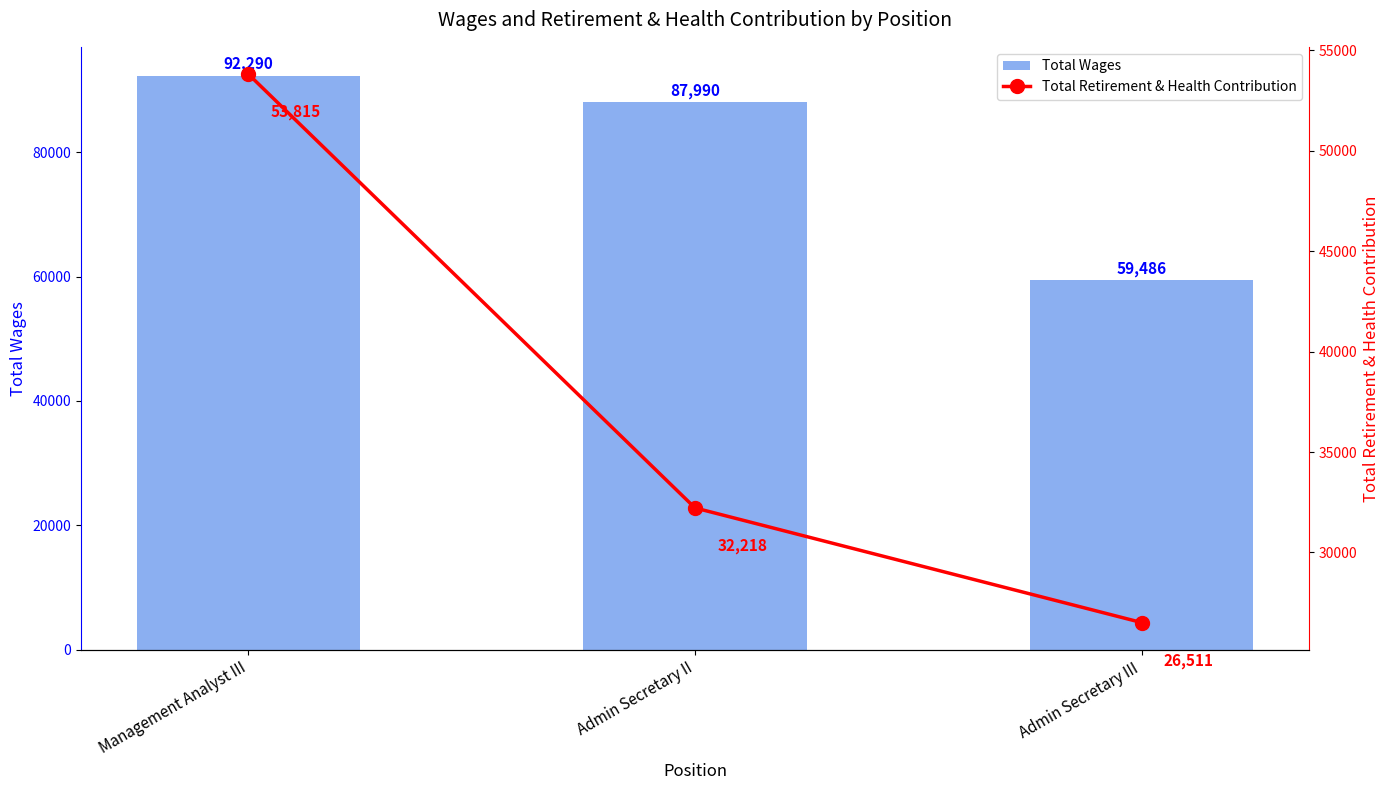

Where is Total Wages nearest to the value 75888?

Admin Secretary II